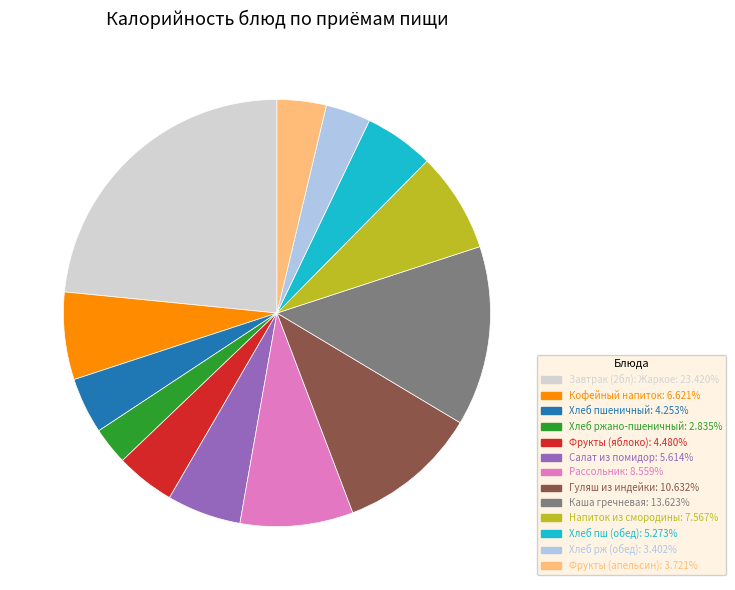

The Фрукты (апельсин) slice represents 10% of the pie. True or false?

False